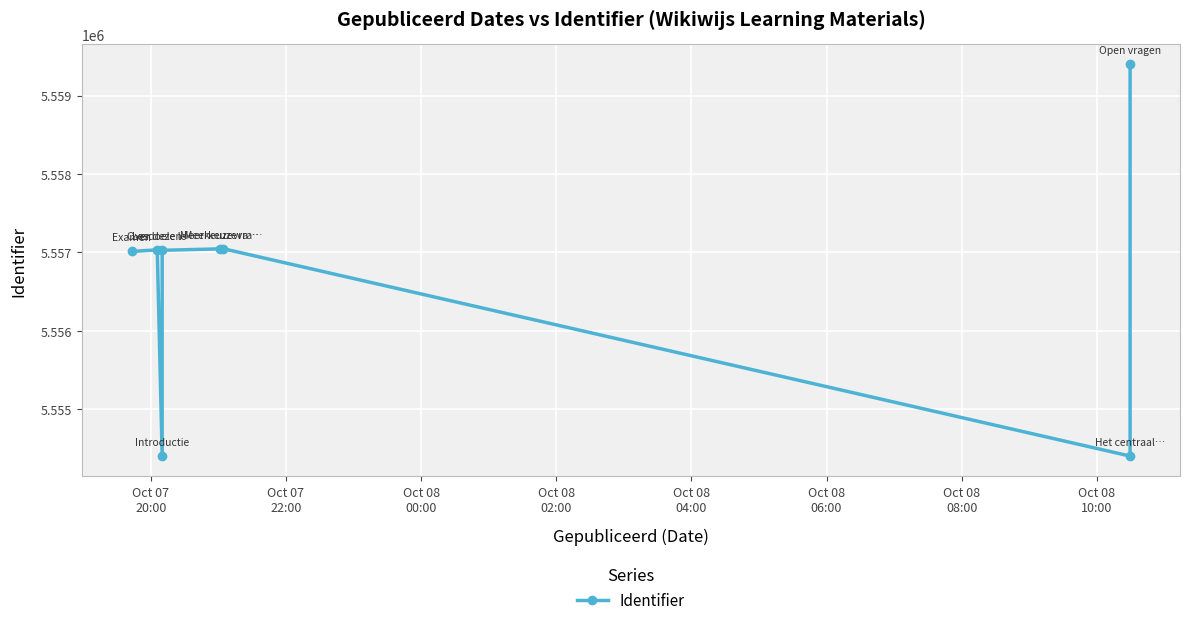

What is the sum of all values?

44453371